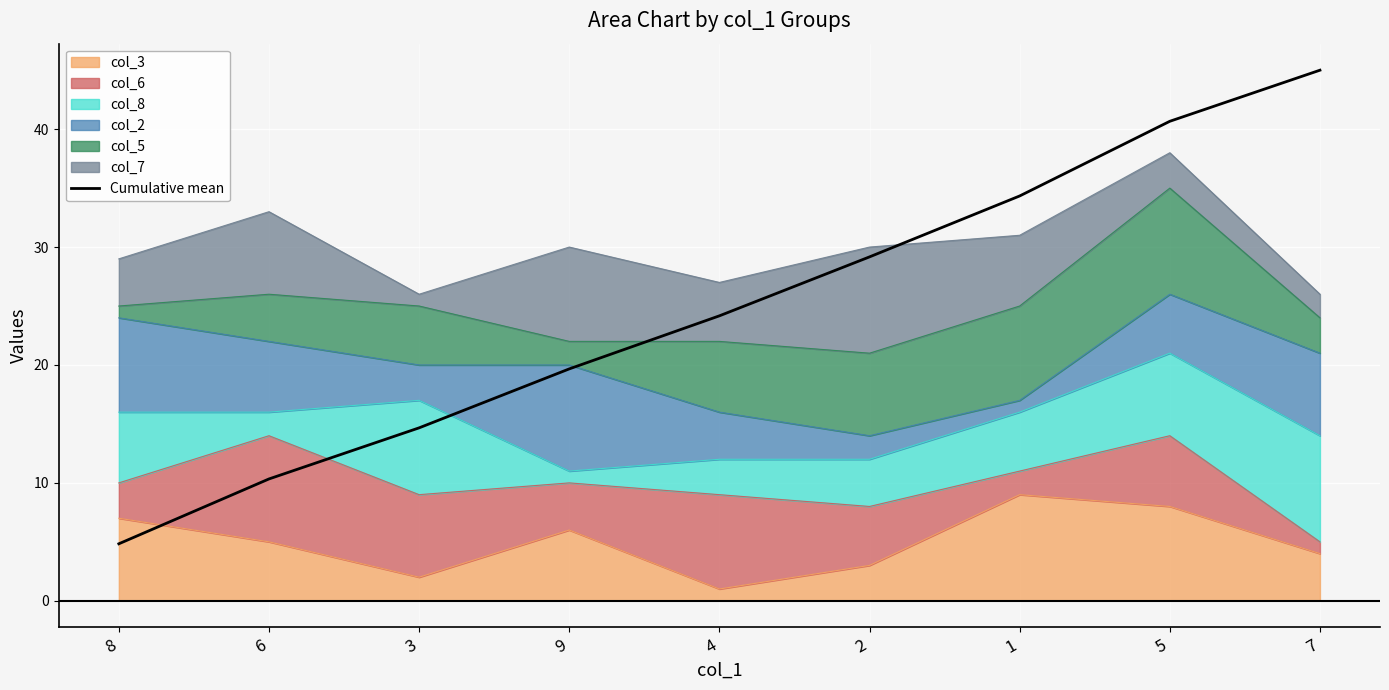

How many values are below 24?

4